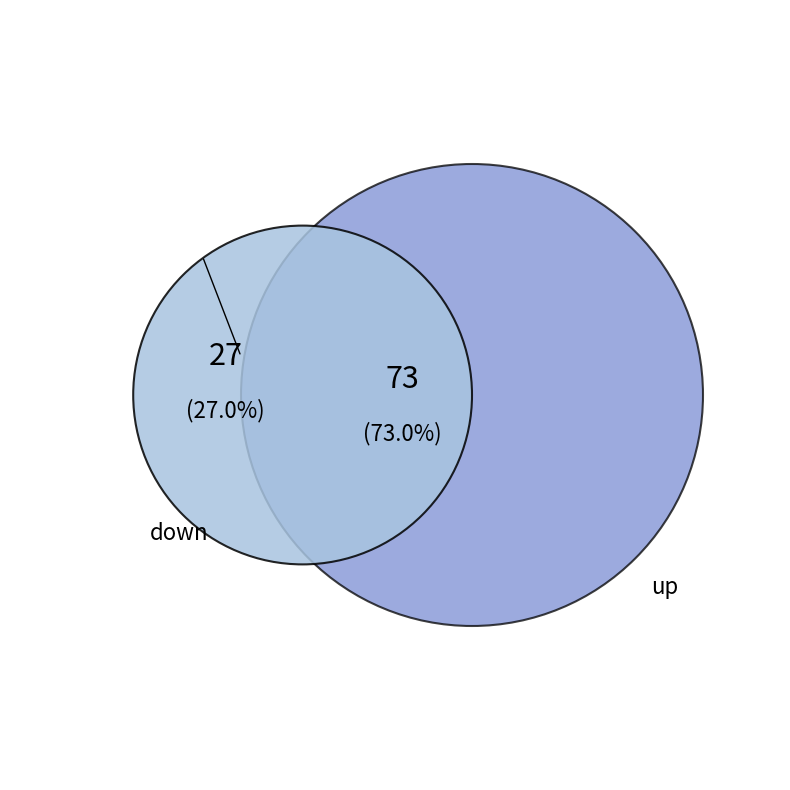

To the nearest percent, what is the average slice percentage?

50%